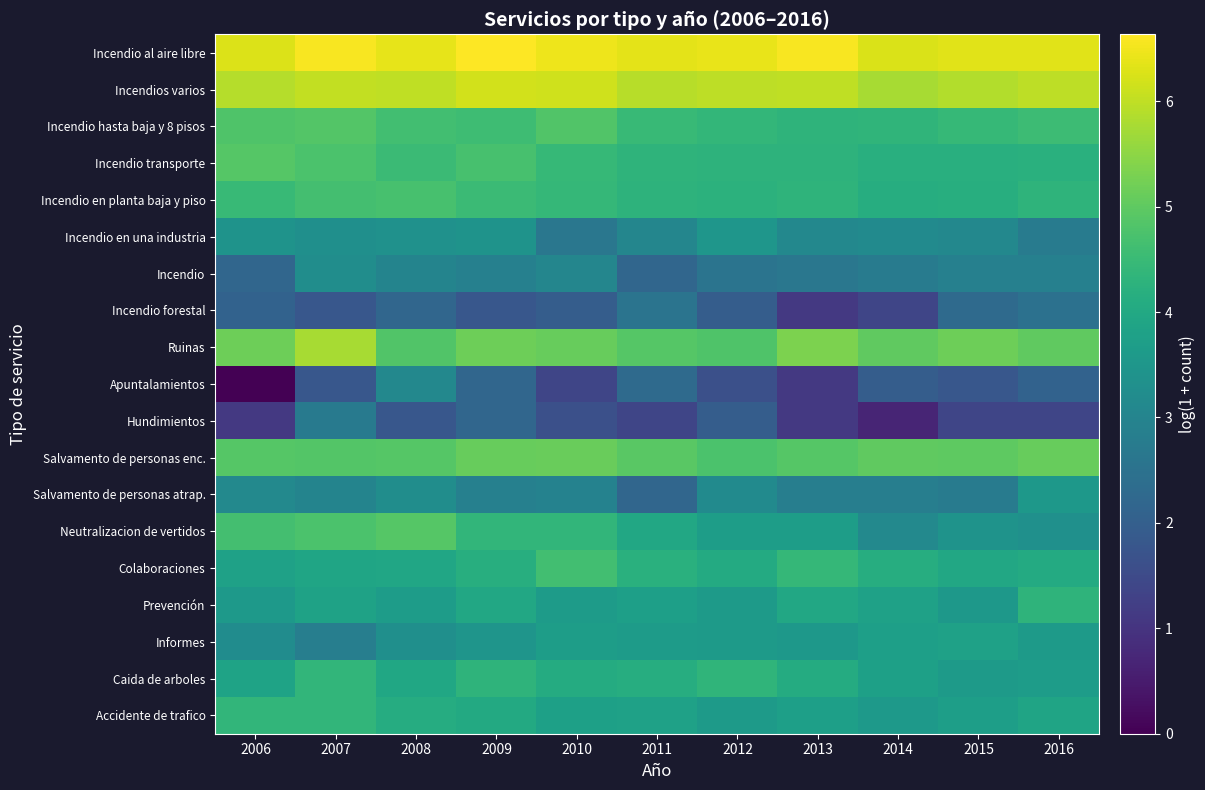

What is the total value across all series at 2016?

73.5